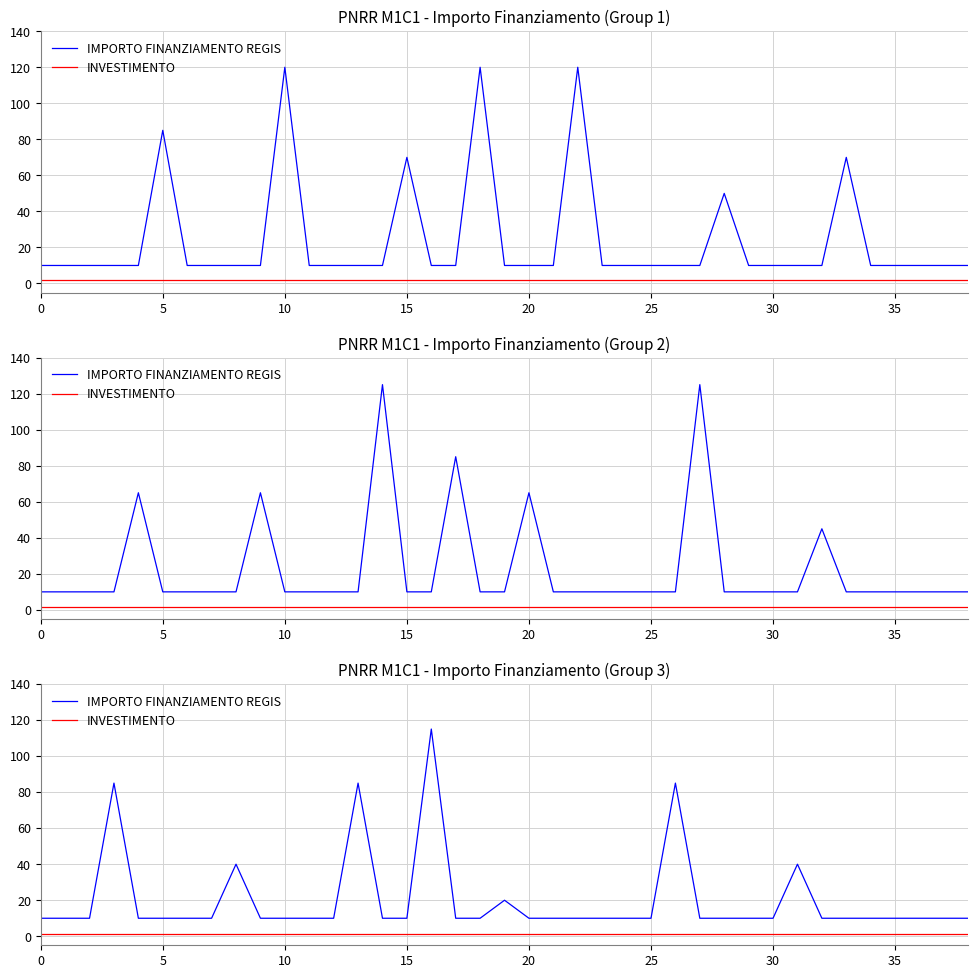

List the series in order of their overall mean, lowest first.

INVESTIMENTO, IMPORTO FINANZIAMENTO REGIS